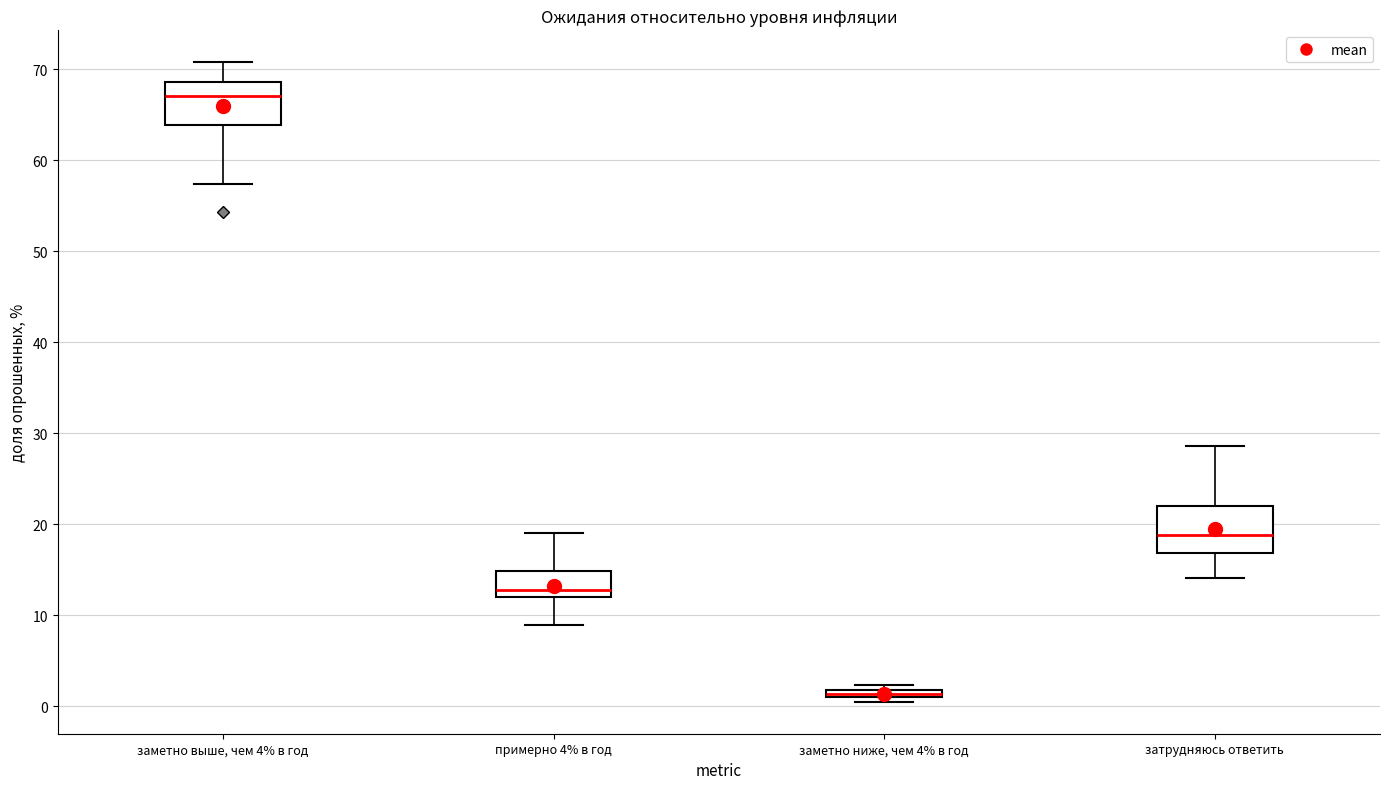

Where is the upper edge of the box for заметно выше, чем 4% в год on the y-axis? The values are not printed on the chart, so give them approximately, as read against the axis.

69